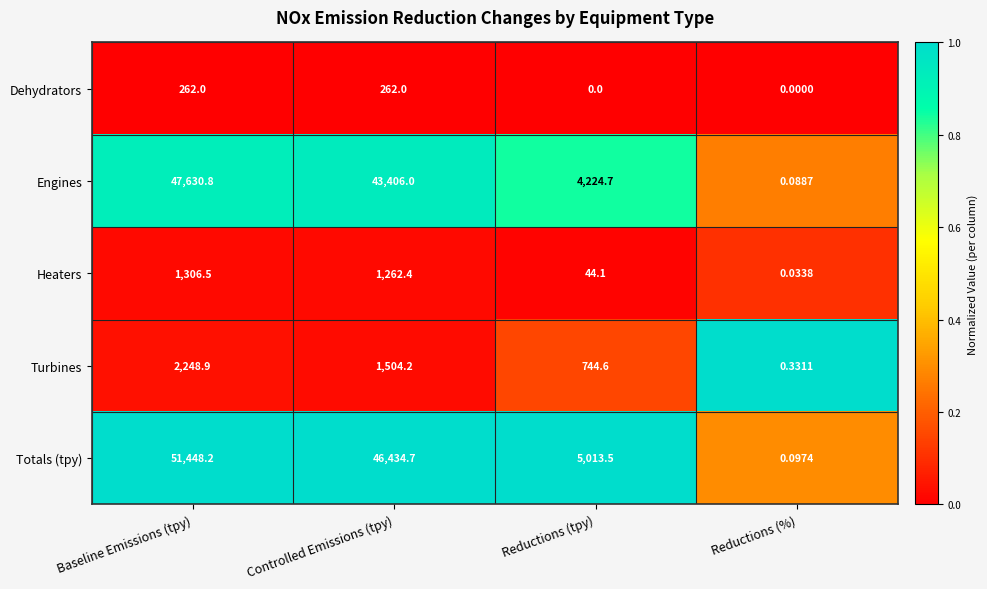

Where does the Engines series first go above 43406?

Baseline Emissions (tpy)